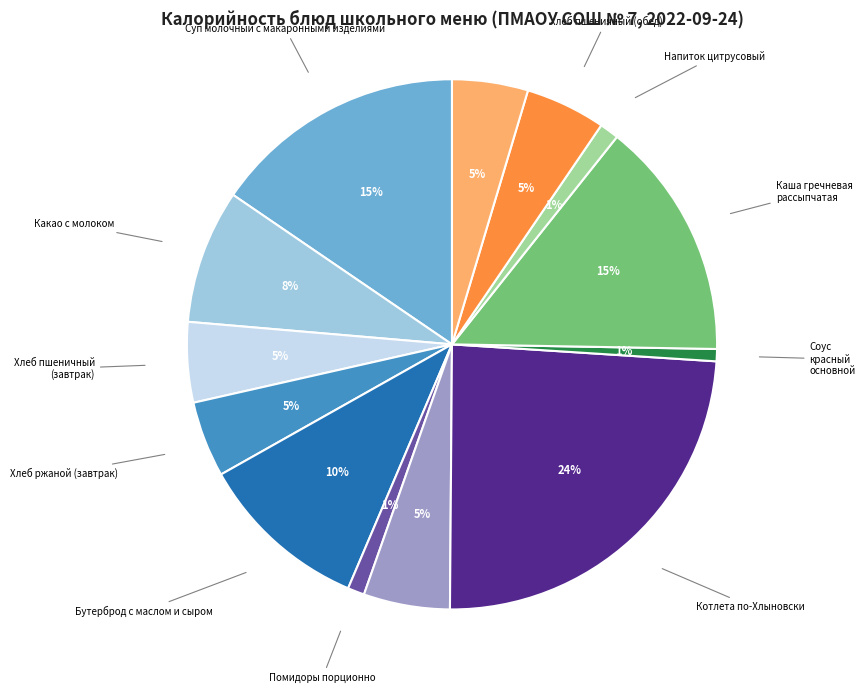

Is the sum of Хлеб пшеничный (завтрак) and Щи из капусты с картофелем greater than half?

No